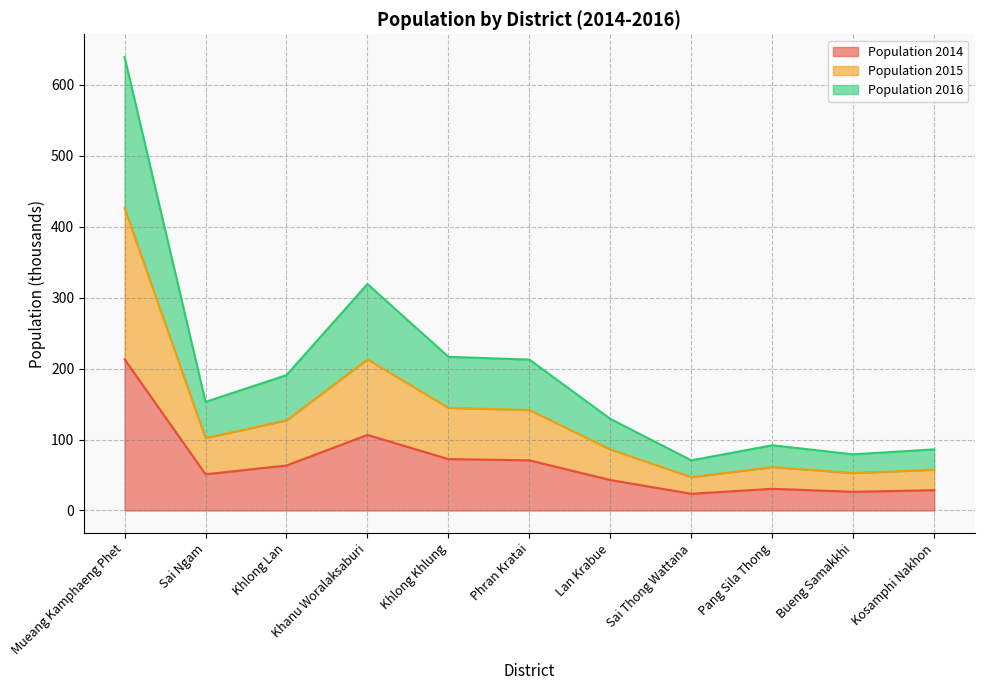

At which category is the sum across all series the highest?

Mueang Kamphaeng Phet